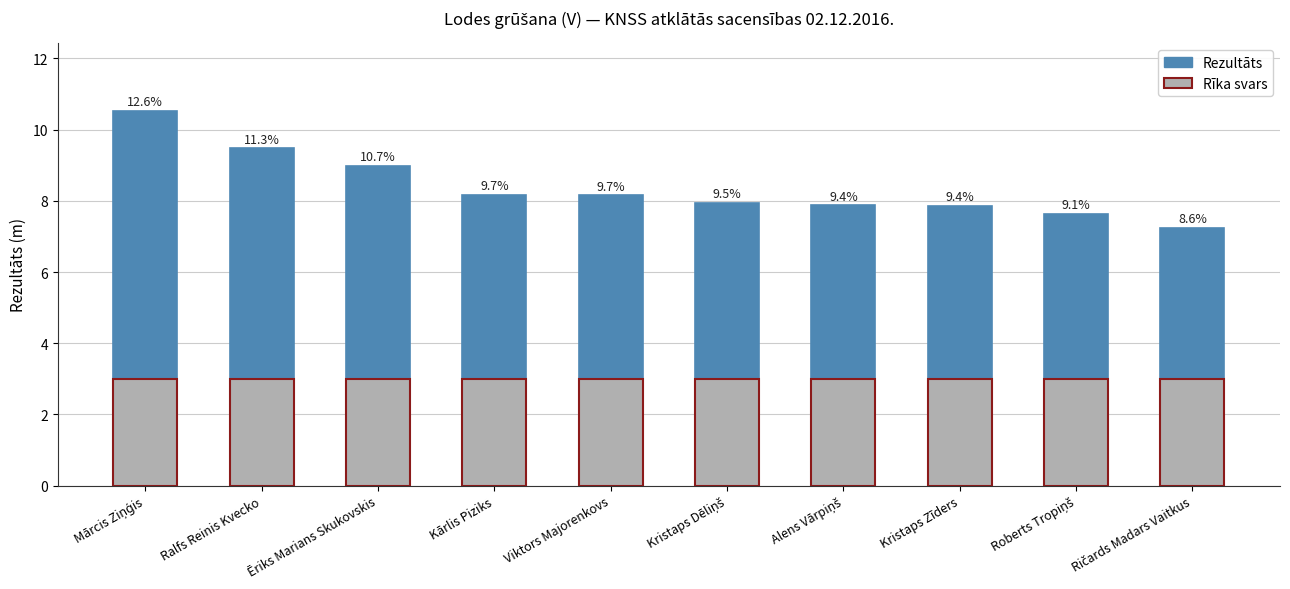

Which series has the largest range (max minus min)?

Rezultāts